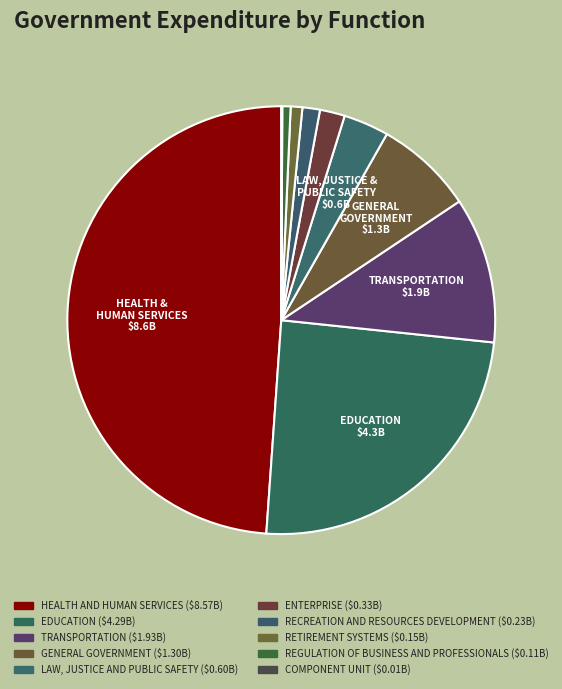

How many slices are in this pie chart?

10